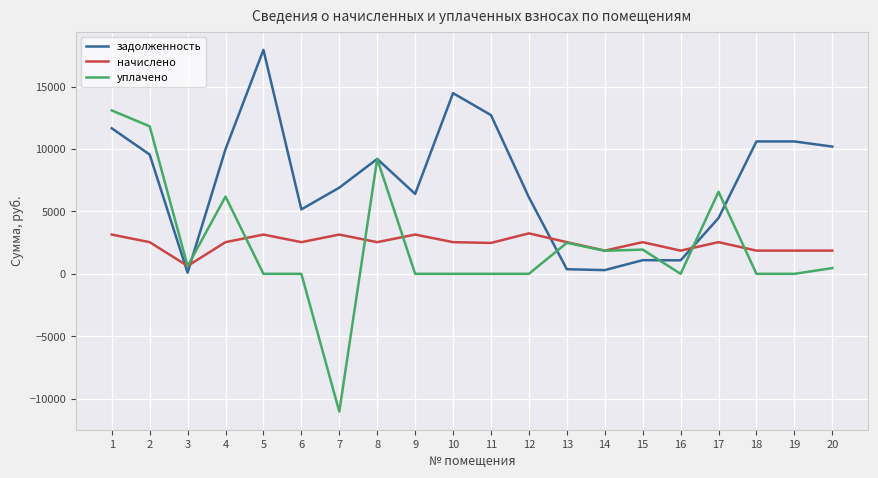

Which category has the lowest value in the уплачено series?

7